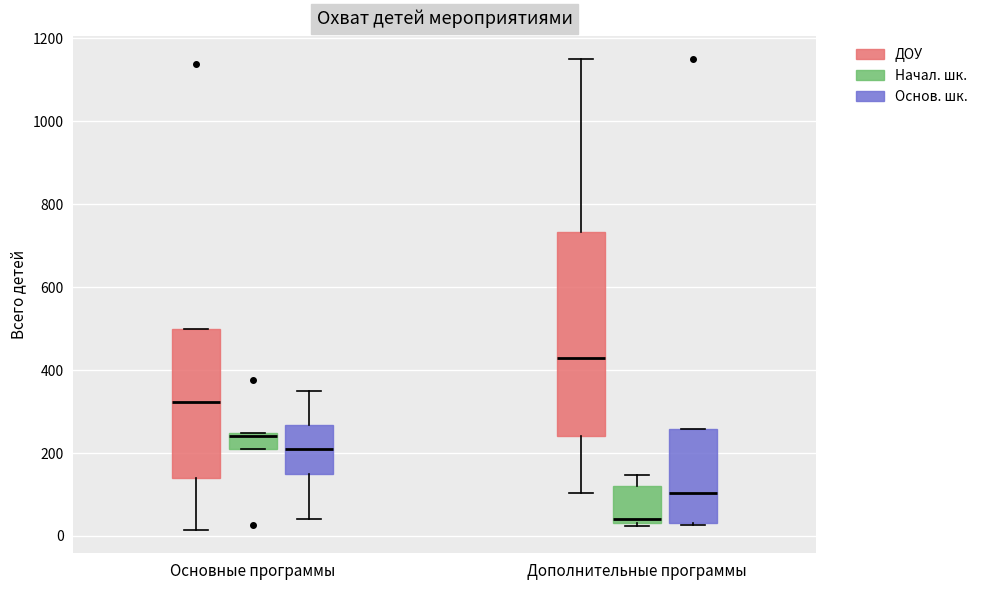

Where does the lower whisker of the box for Дополнительные программы (ДОУ) end on the y-axis? The values are not printed on the chart, so give them approximately, as read against the axis.

100